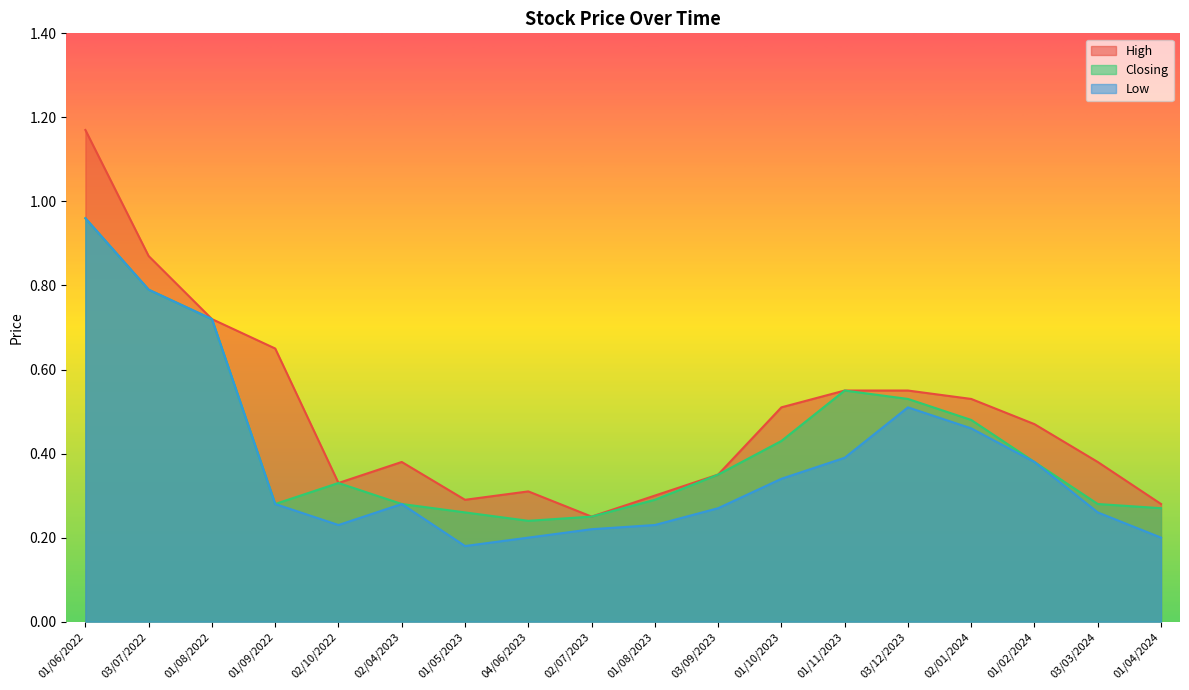

What is the sum of all High values?

8.9